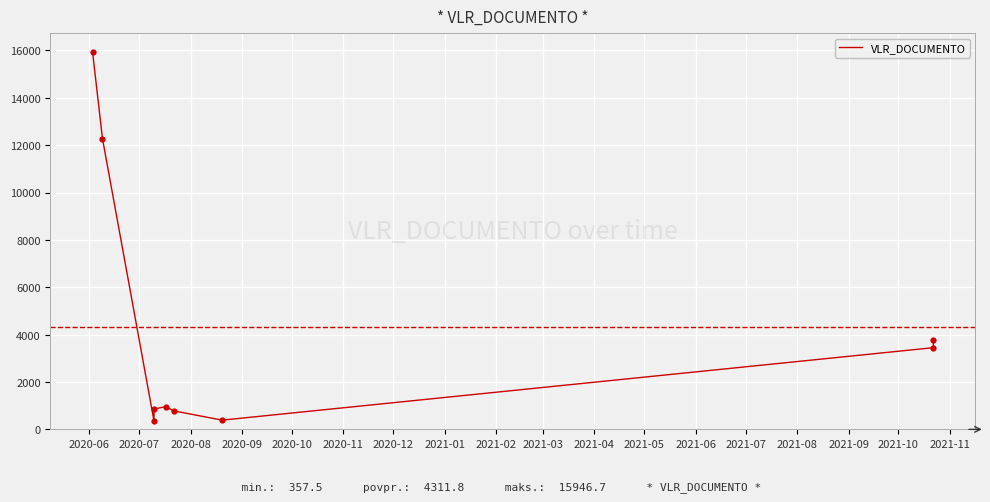

What is the ratio of the value at 2020-06 to the value at 2021-02?

4.2